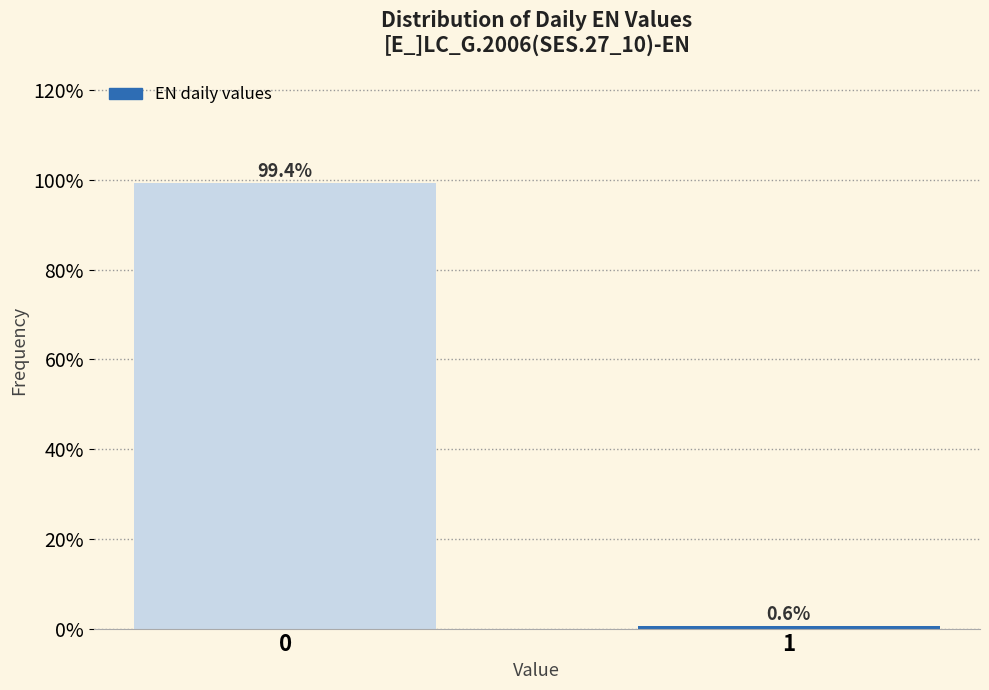

Reading left to right, what are all the values shown in this chart?

99.4	0.6